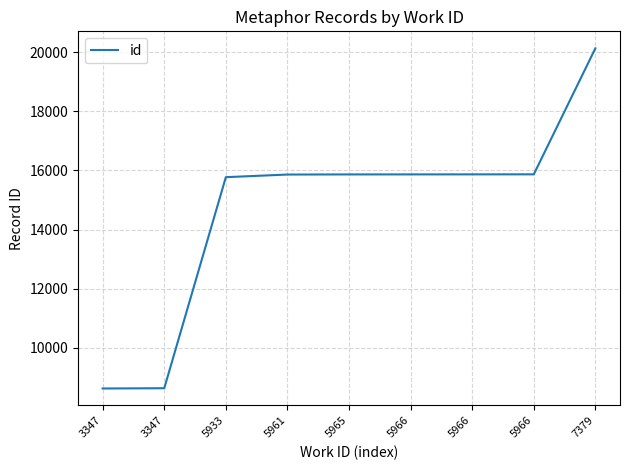

Which category has the lowest value across all series?

3347